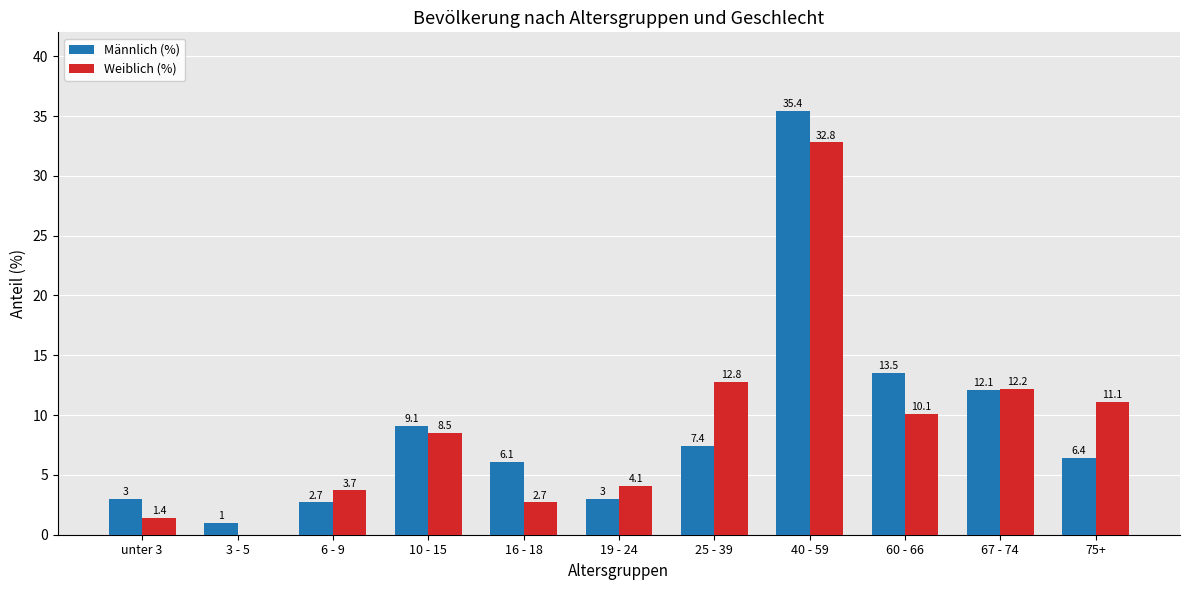

How many data points does each series have?

11